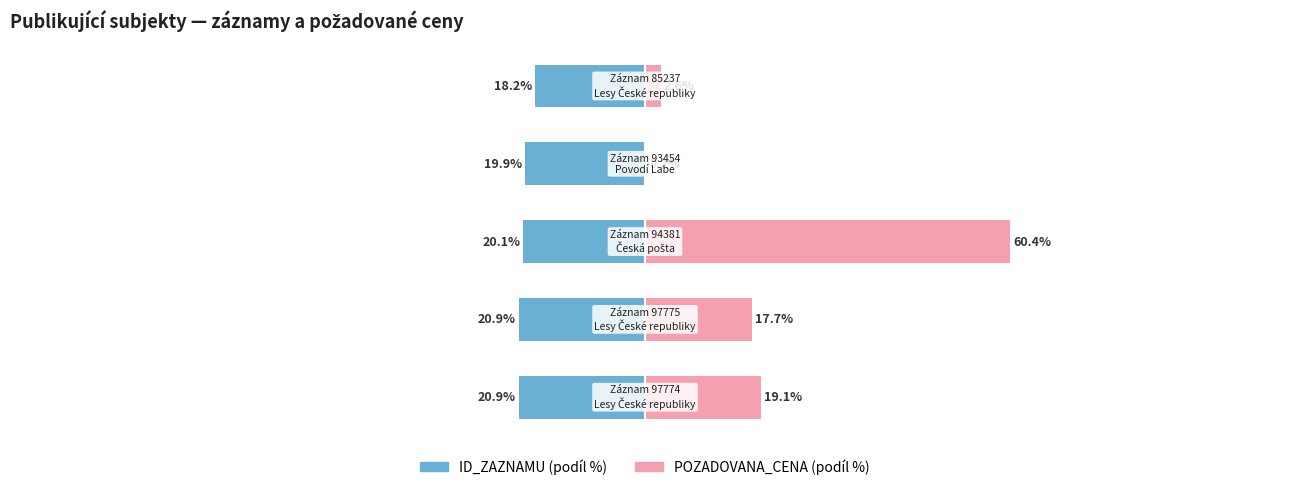

Reading left to right, extract all data points from this chart.

ID_ZAZNAMU (podíl %): 0=-20.9	1=-20.9	2=-20.1	3=-19.9	4=-18.2
POZADOVANA_CENA (podíl %): 0=19.1	1=17.7	2=60.4	3=0.2	4=2.6